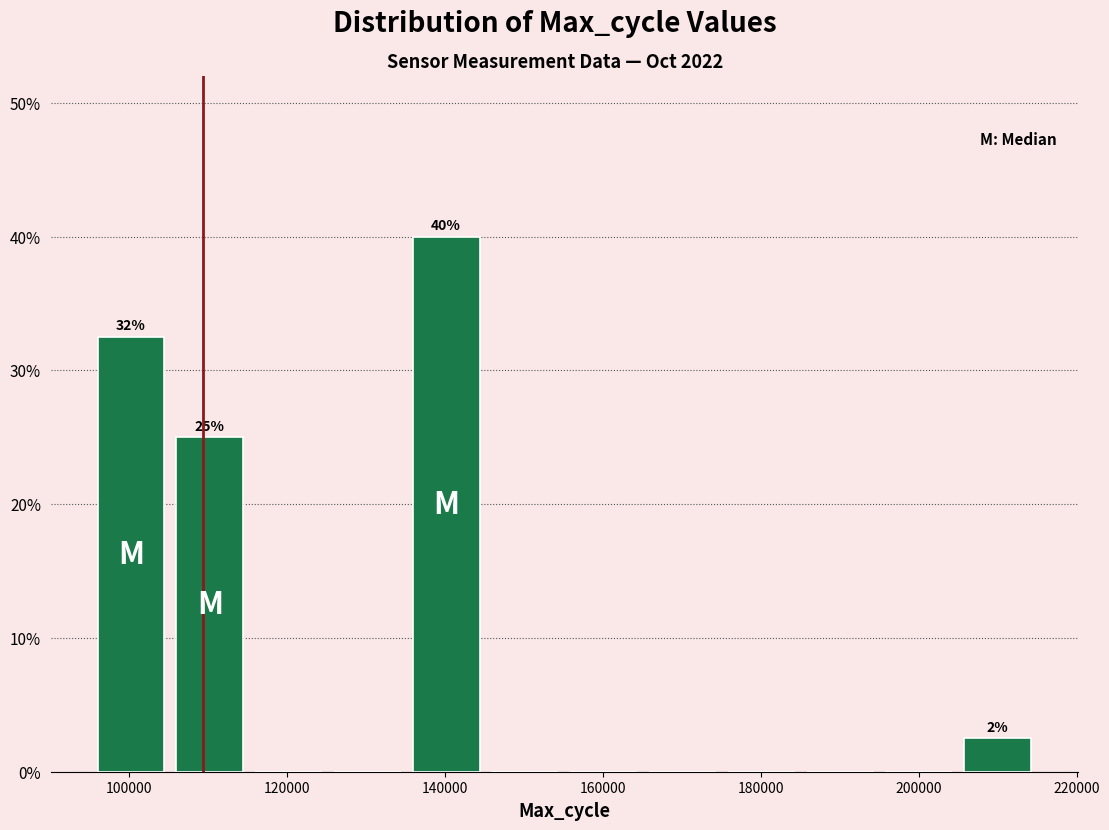

Which range on the x-axis has the tallest bar?

136000 to 146000